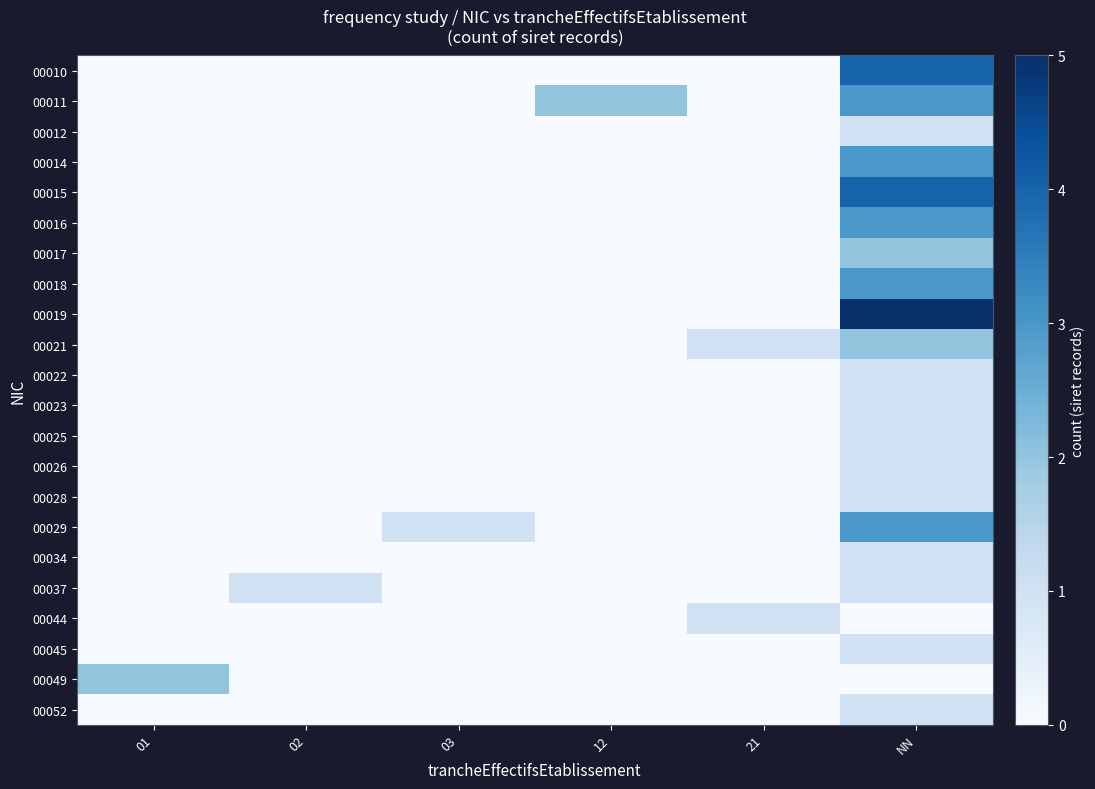

Which has a higher value, NN or 01?

NN